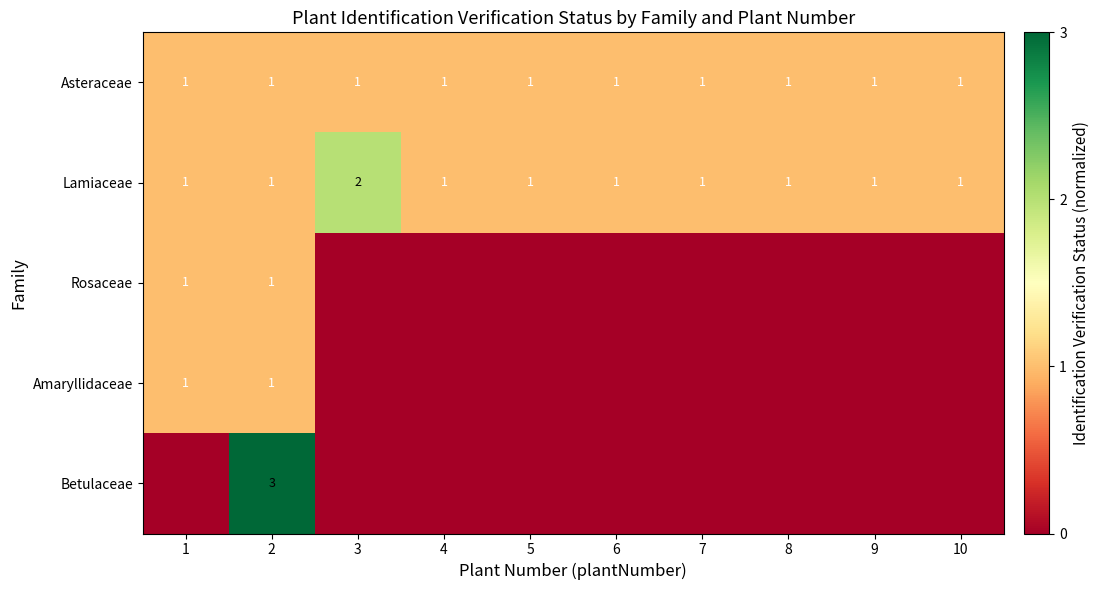

The value of Lamiaceae at 2 is 1. True or false?

True